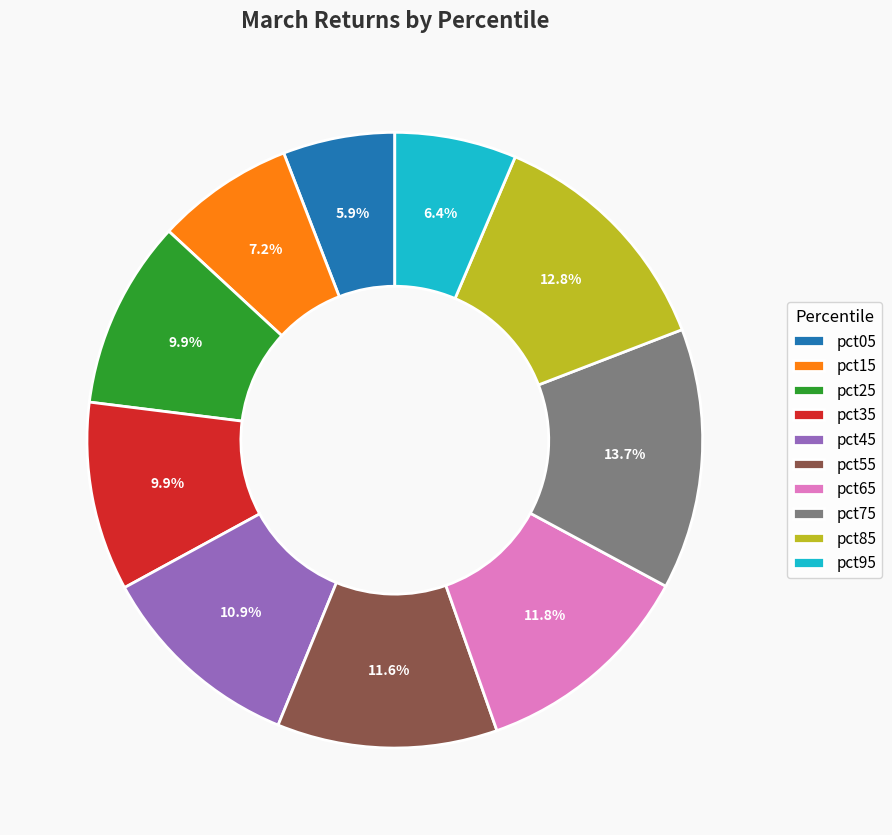

To the nearest percent, what portion does pct65 represent?

12%